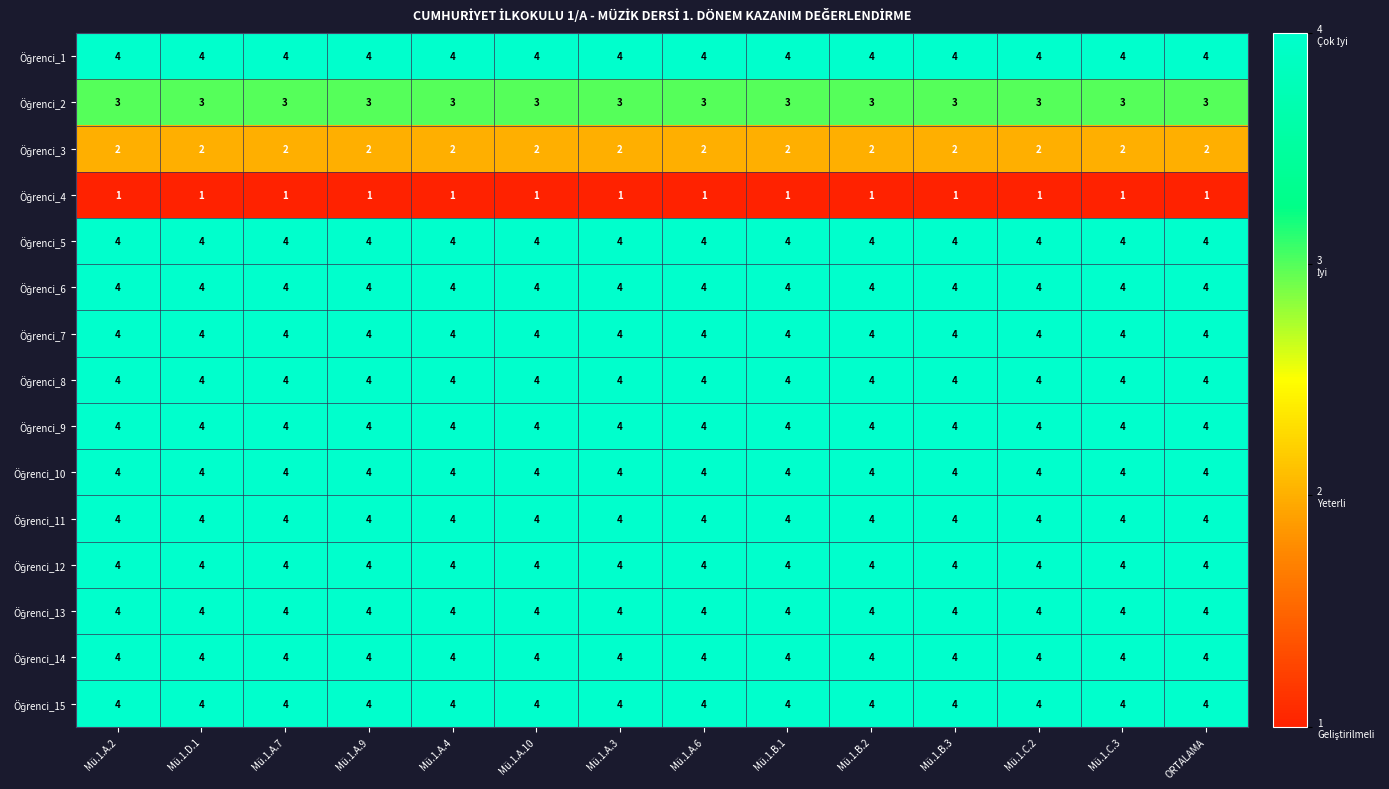

At how many categories does at least one series exceed 3?

14